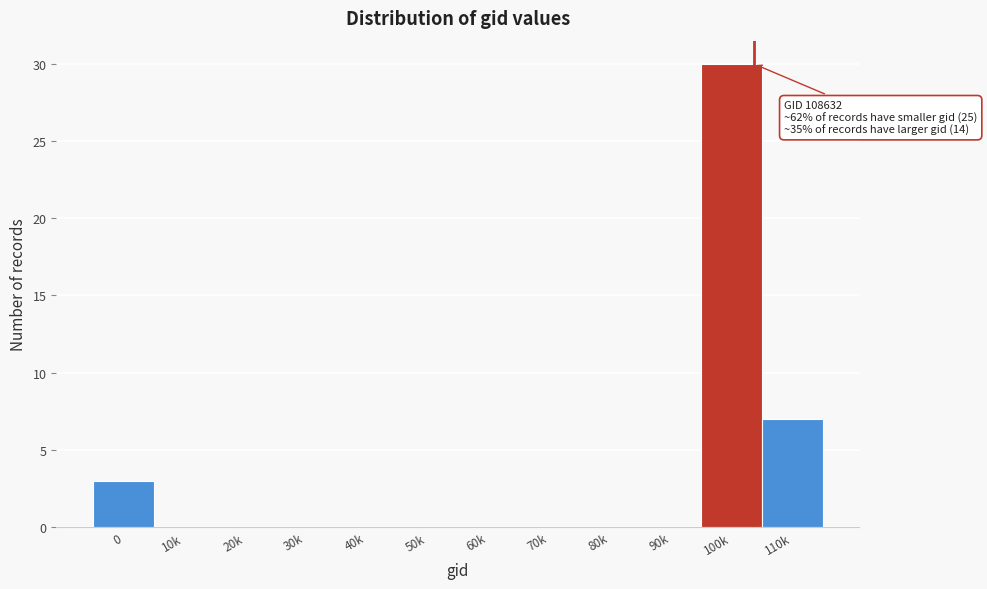

Reading left to right, extract all data points from this chart.

0=3	10k=0	20k=0	30k=0	40k=0	50k=0	60k=0	70k=0	80k=0	90k=0	100k=30	110k=7